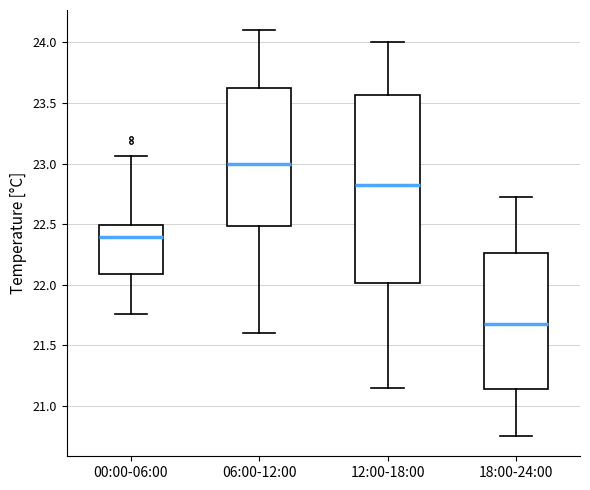

Which box's median line is the lowest?

18:00-24:00